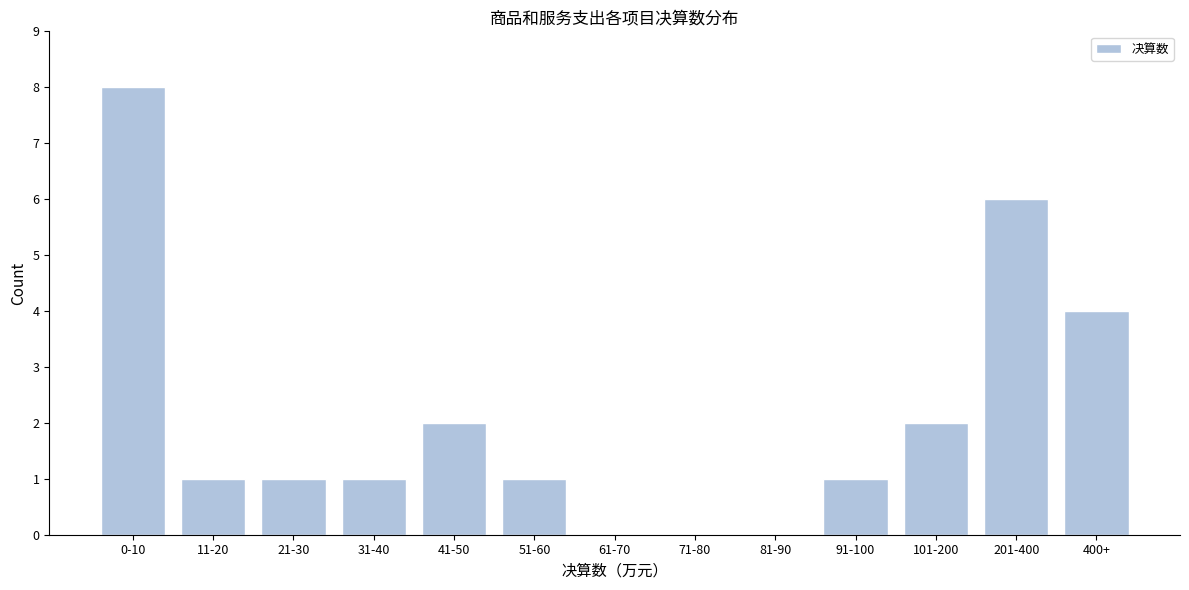

Reading left to right, what are all the values shown in this chart?

0-10=8	11-20=1	21-30=1	31-40=1	41-50=2	51-60=1	61-70=0	71-80=0	81-90=0	91-100=1	101-200=2	201-400=6	400+=4